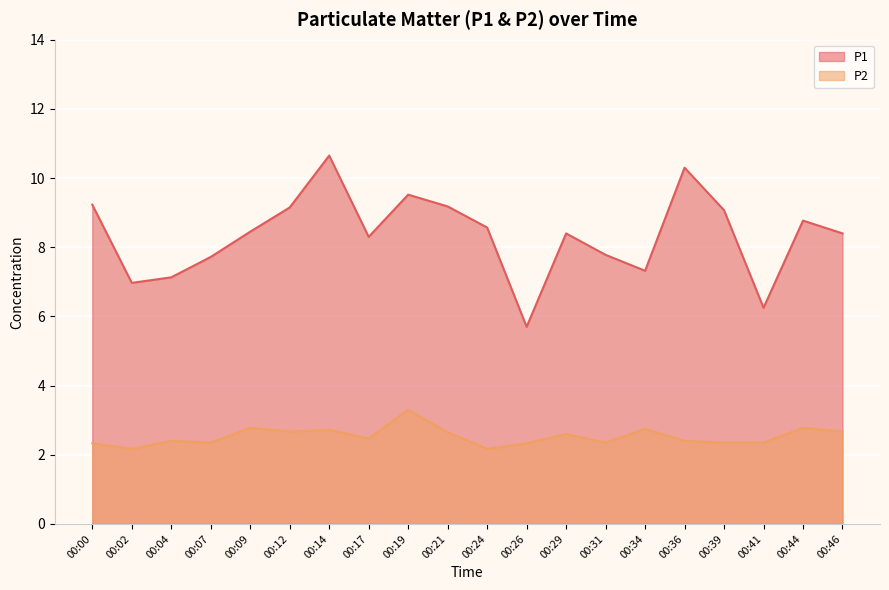

True or false: P2 and P1 intersect in this chart.

False